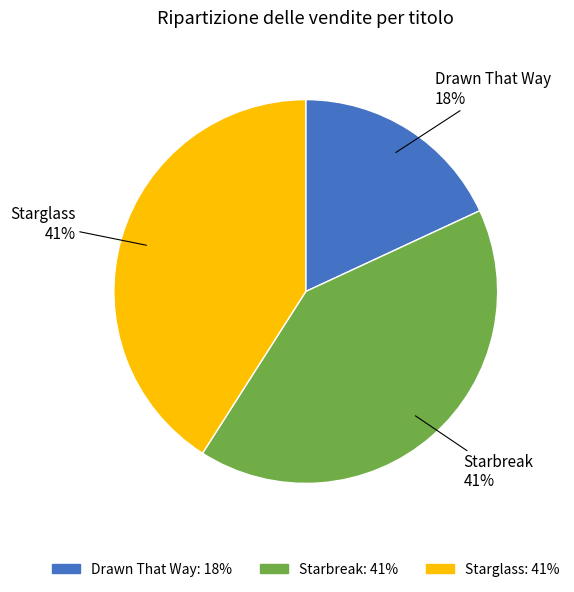

How many segments does this pie chart have?

3